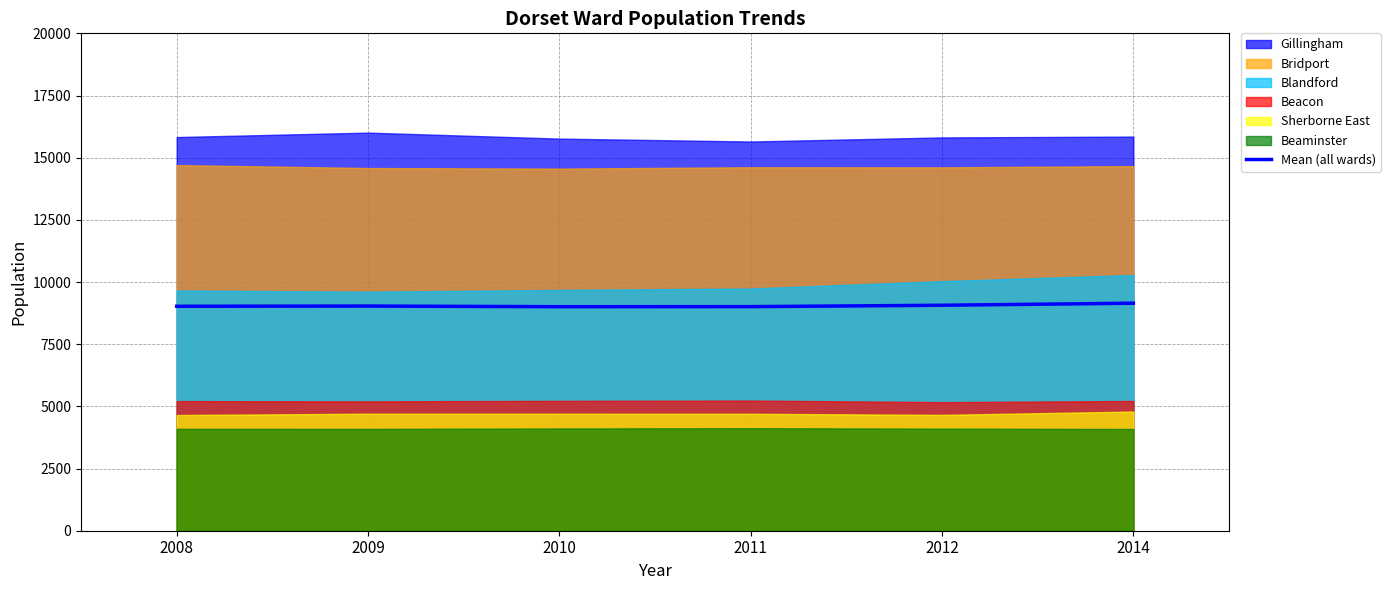

Is it true that the value at 2011 is 13886.0?

False